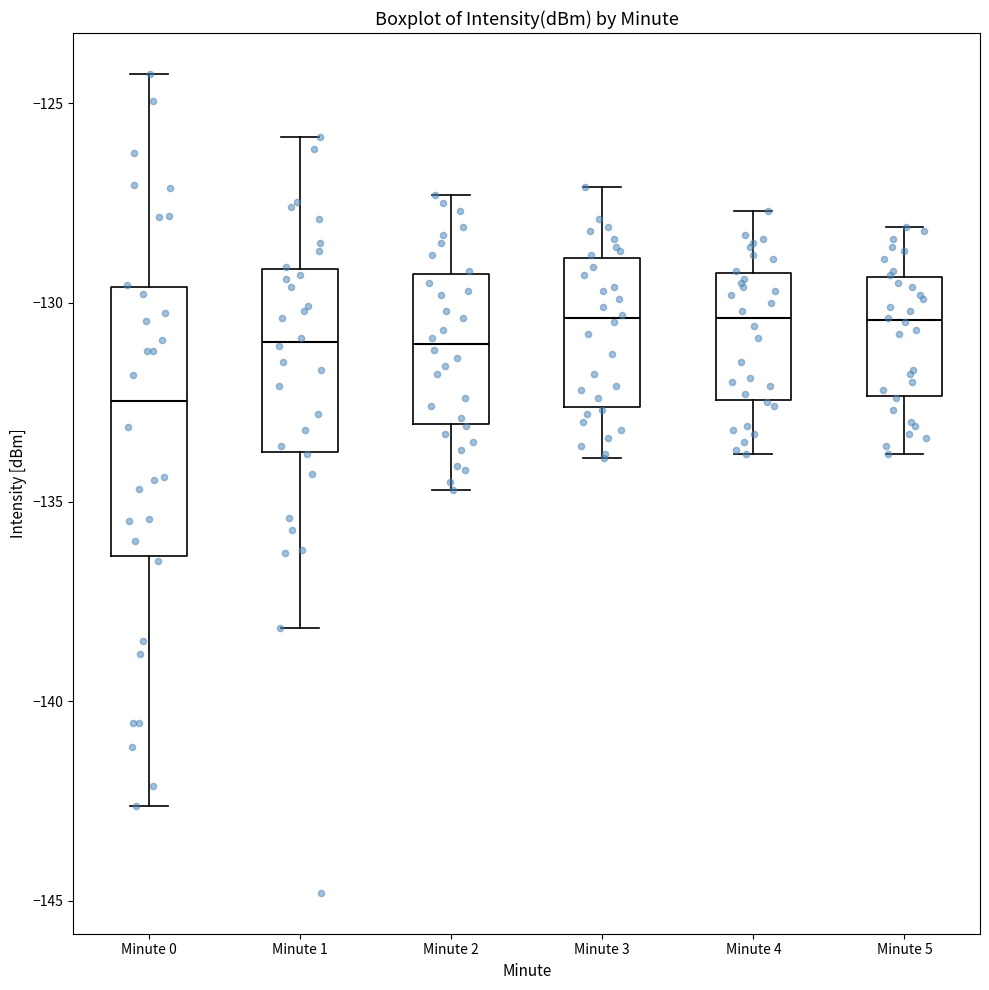

Where does the upper whisker of the box for Minute 2 end on the y-axis? The values are not printed on the chart, so give them approximately, as read against the axis.

-127.5